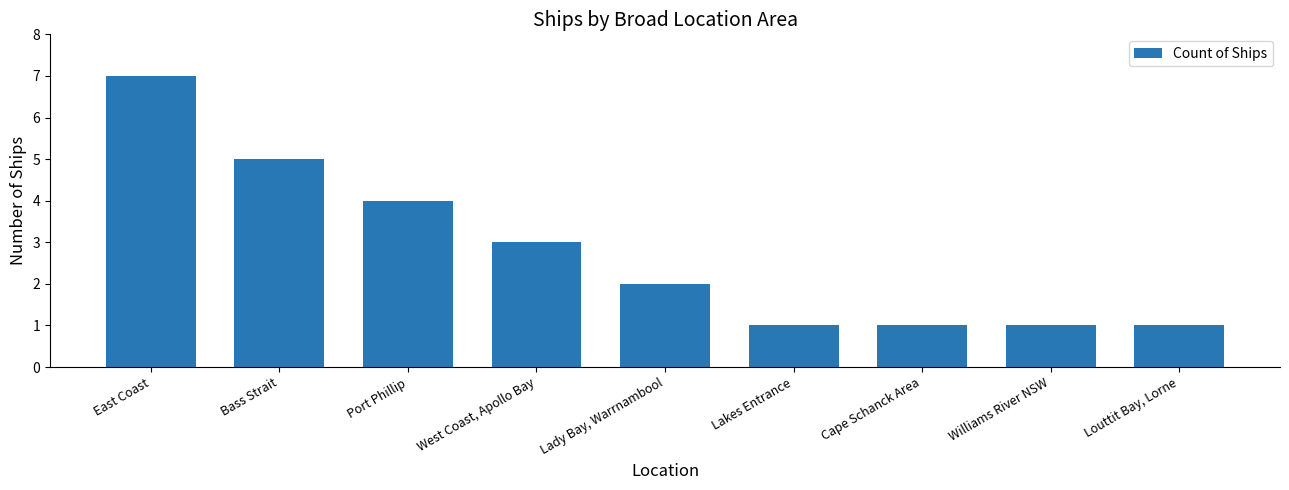

What position from the right is Louttit Bay, Lorne?

1